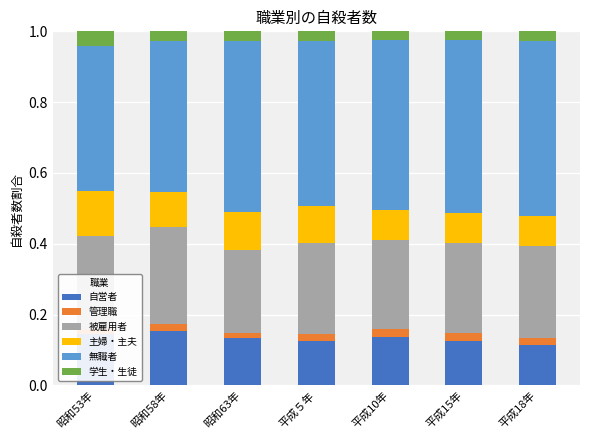

Reading left to right, transcribe all the data shown in this chart.

自営者: 0.1	0.2	0.1	0.1	0.1	0.1	0.1
管理職: 0.0	0.0	0.0	0.0	0.0	0.0	0.0
被雇用者: 0.3	0.3	0.2	0.3	0.3	0.3	0.3
主婦・主夫: 0.1	0.1	0.1	0.1	0.1	0.1	0.1
無職者: 0.4	0.4	0.5	0.5	0.5	0.5	0.5
学生・生徒: 0.0	0.0	0.0	0.0	0.0	0.0	0.0